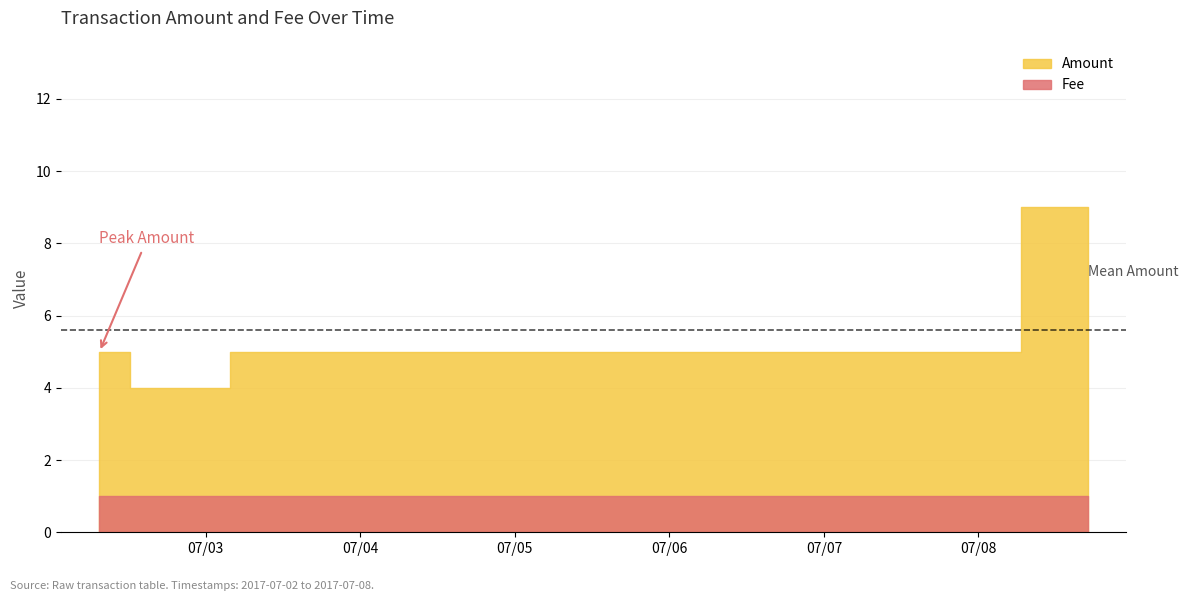

Which series has the largest range (max minus min)?

Amount